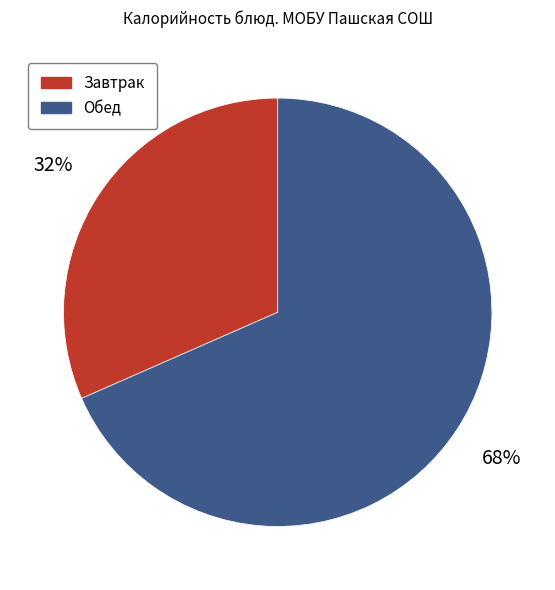

To the nearest percent, what is the average slice percentage?

50%